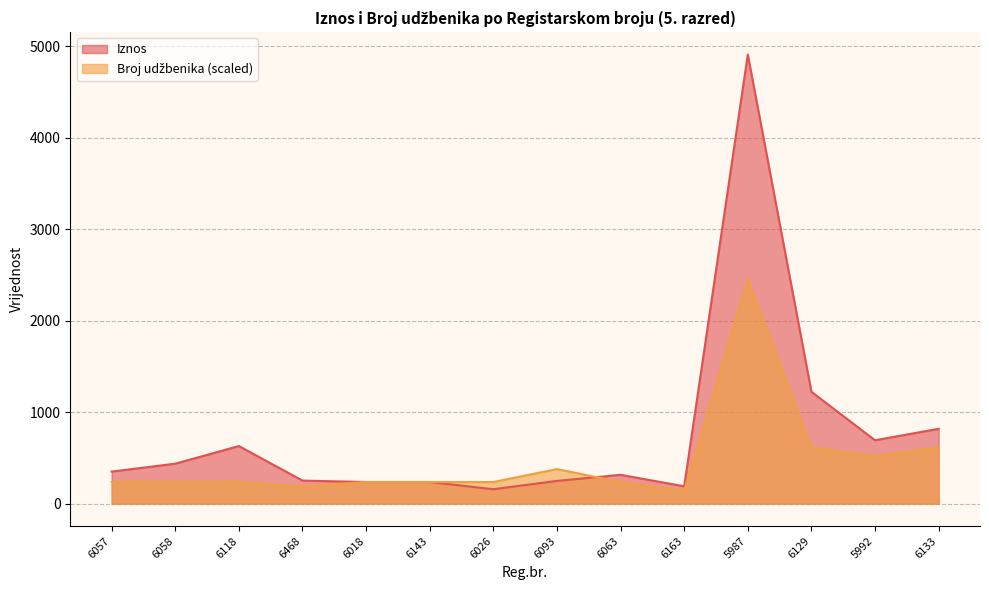

What is the sum of all Iznos values?

10686.2